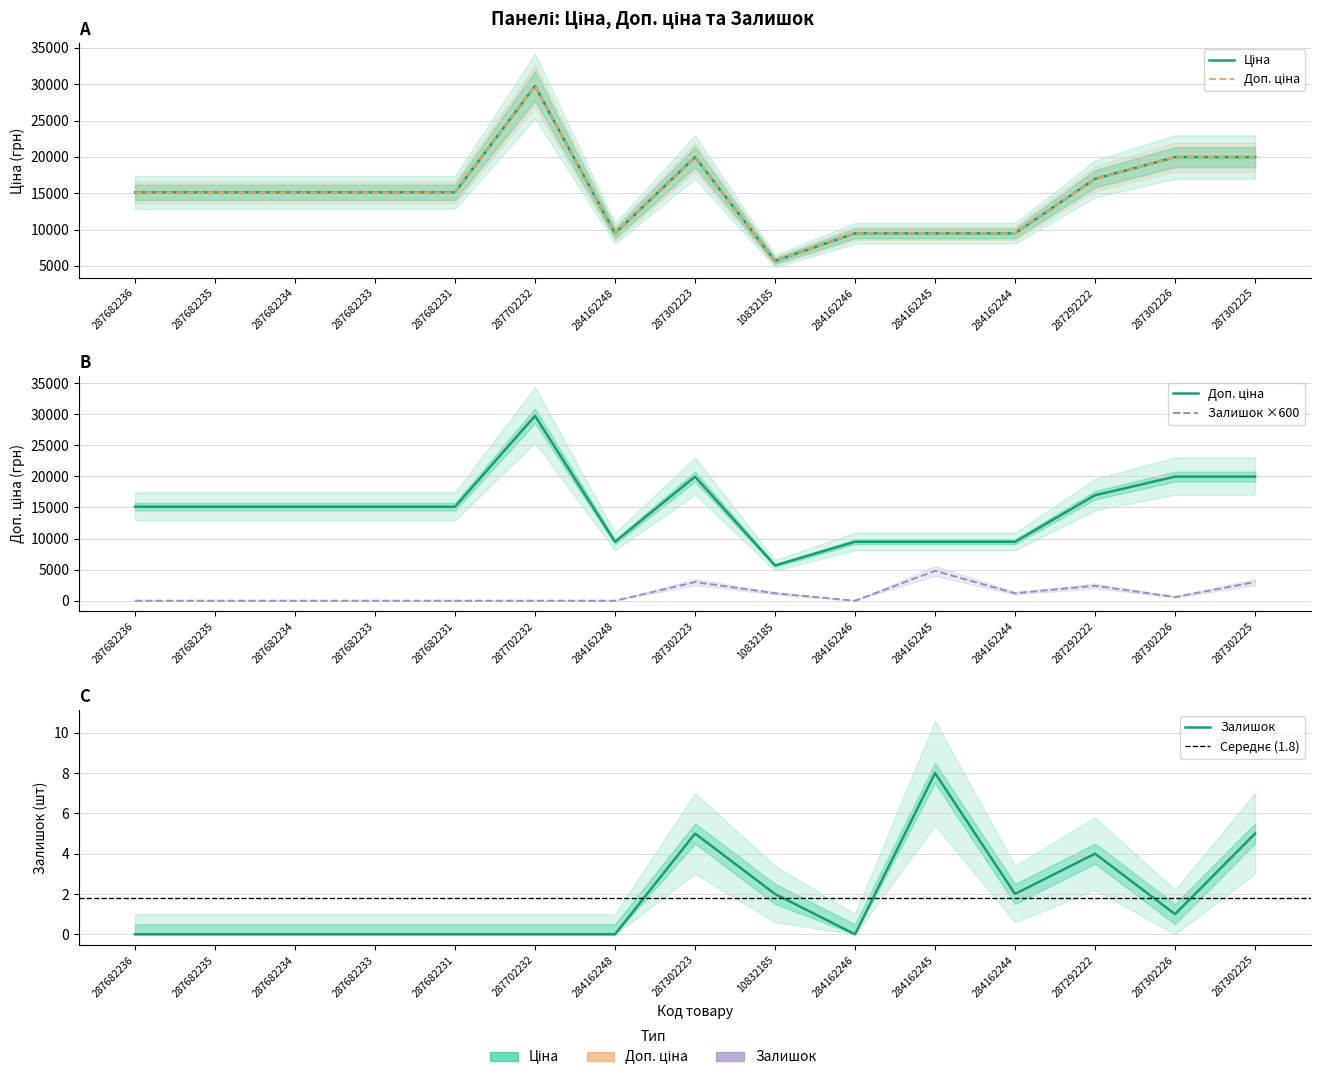

At which category is the sum across all series the highest?

287702232